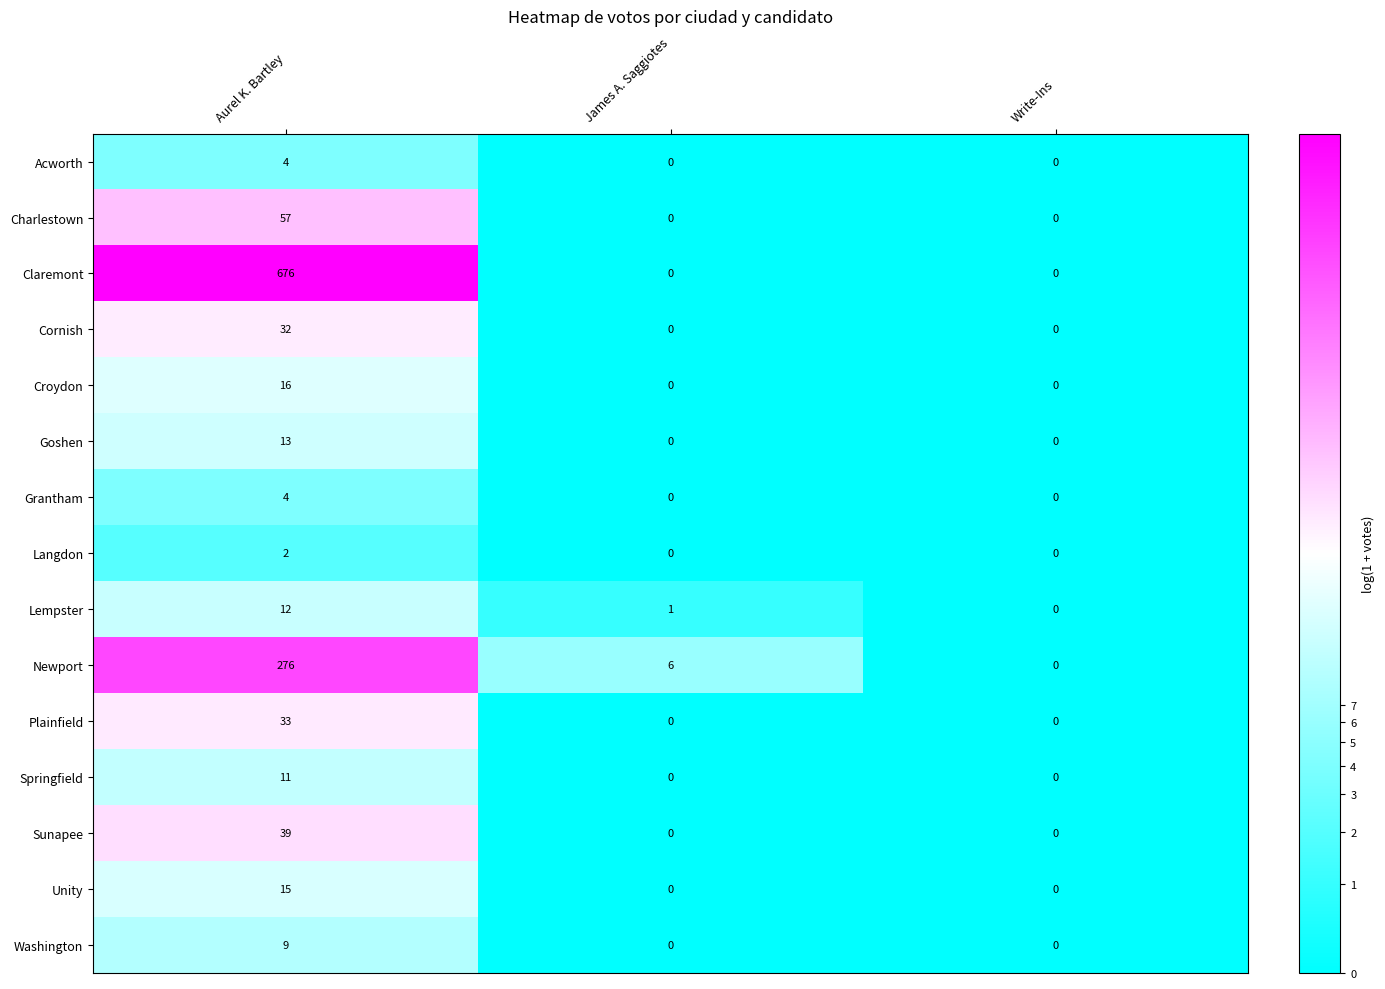

How many positive values does the Grantham series have?

1